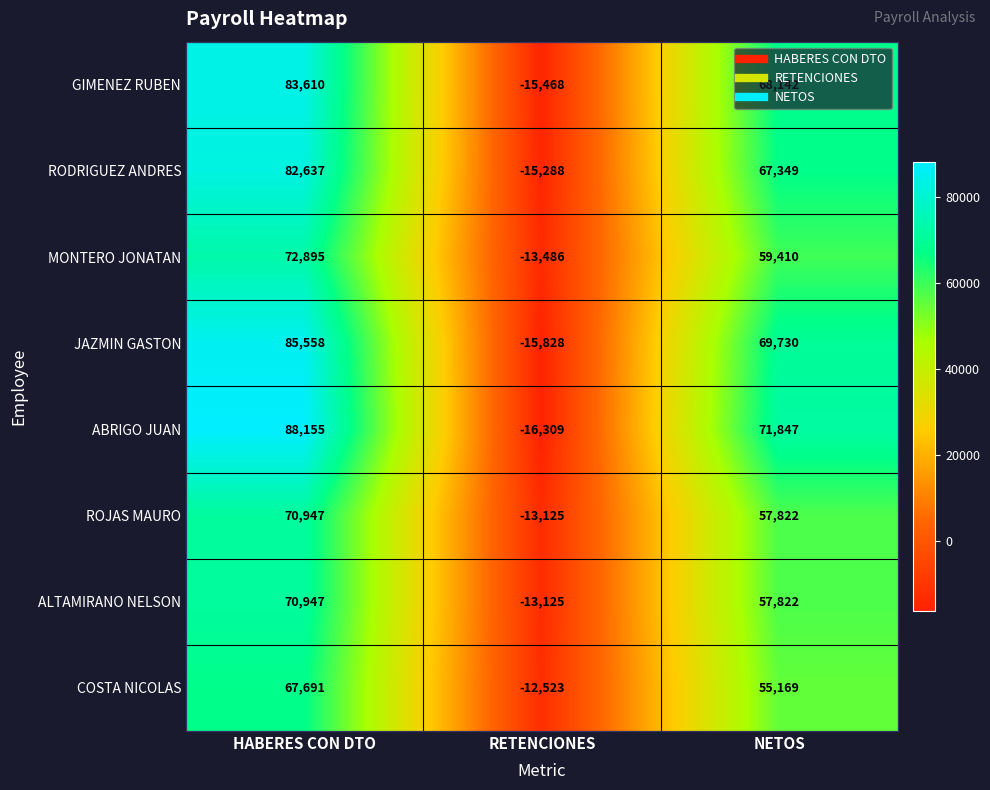

What is the sum of all COSTA NICOLAS values?

110337